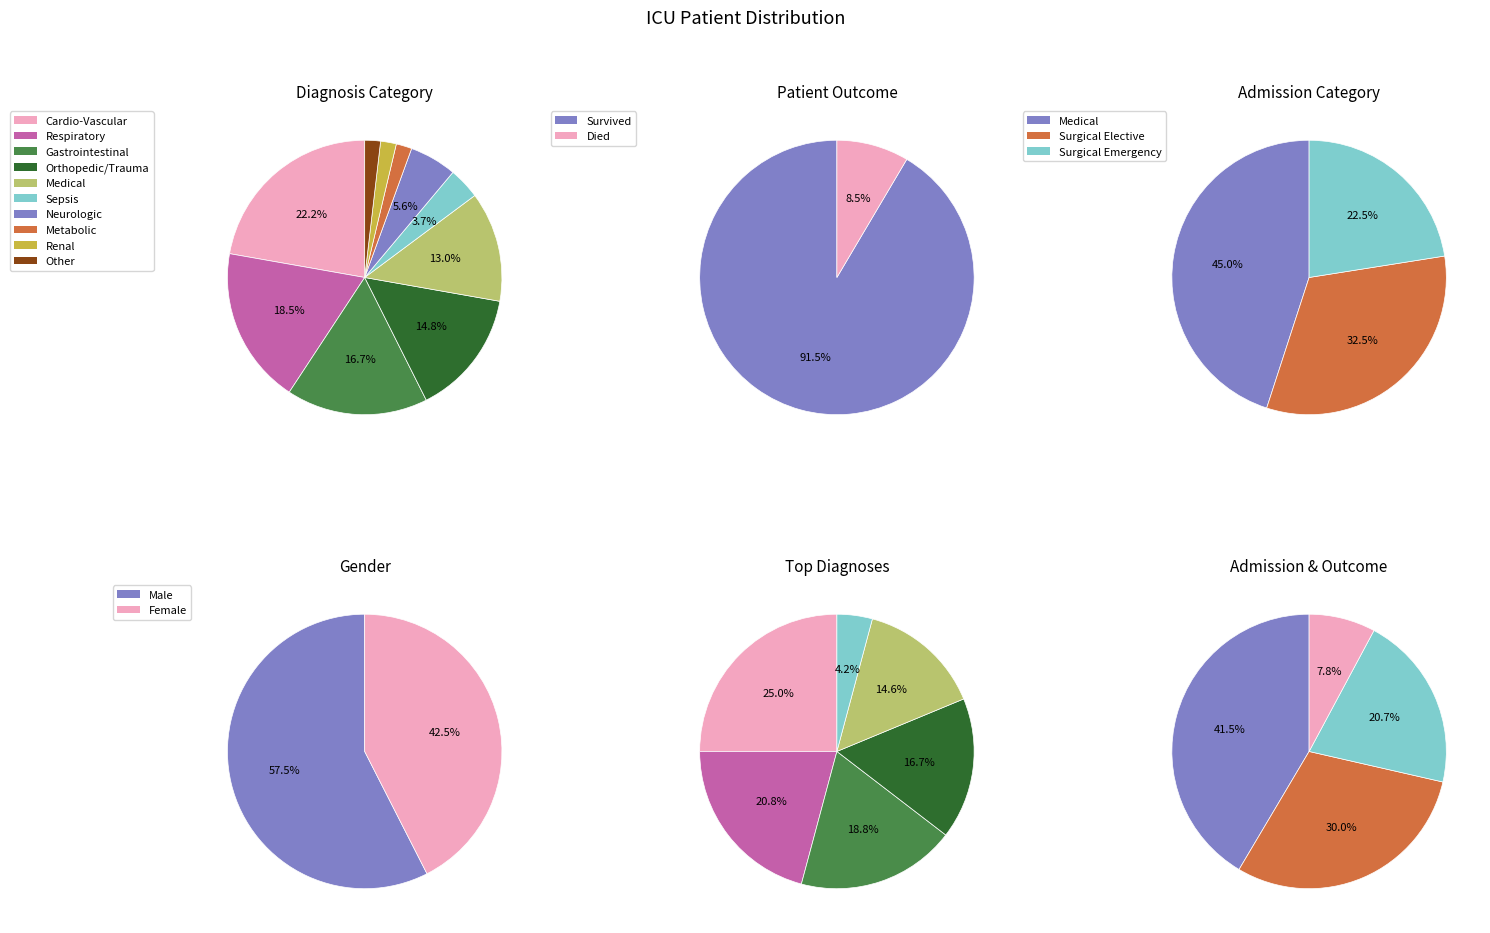

What is the total percentage of Renal and Sepsis?

5.6%